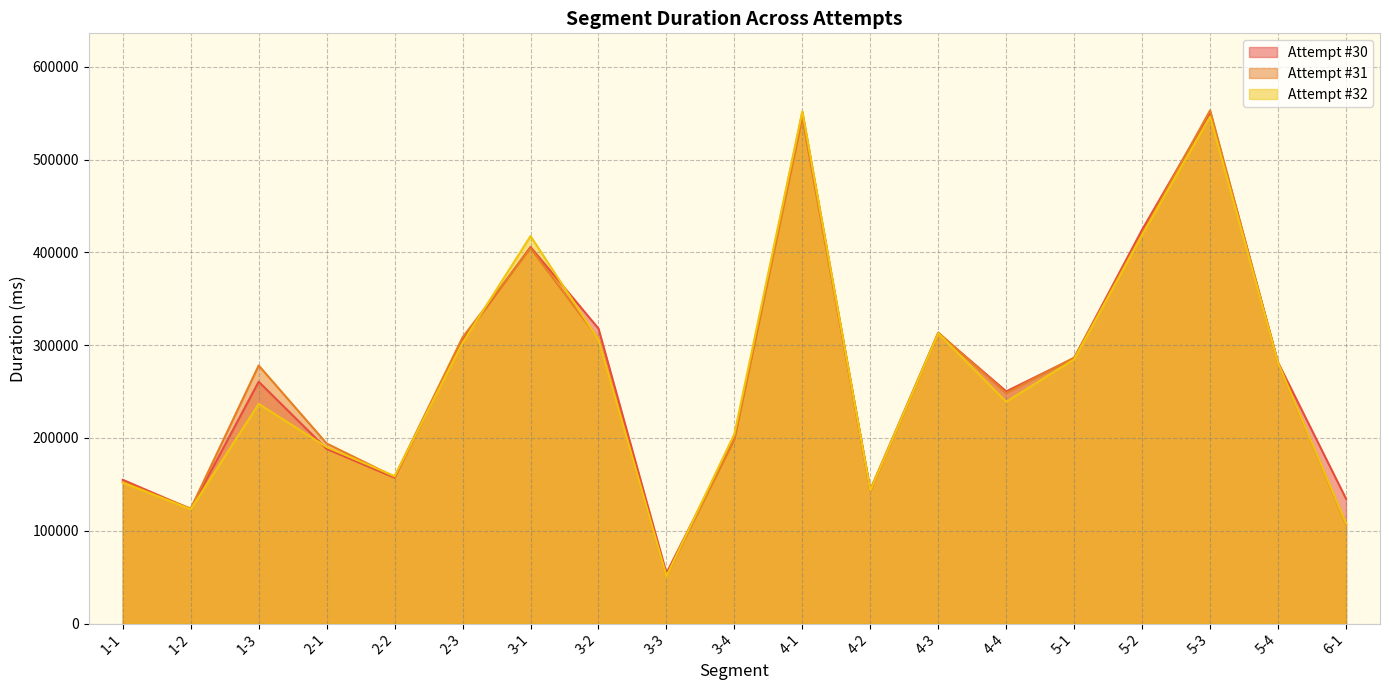

Which series has the widest spread of values?

Attempt #31